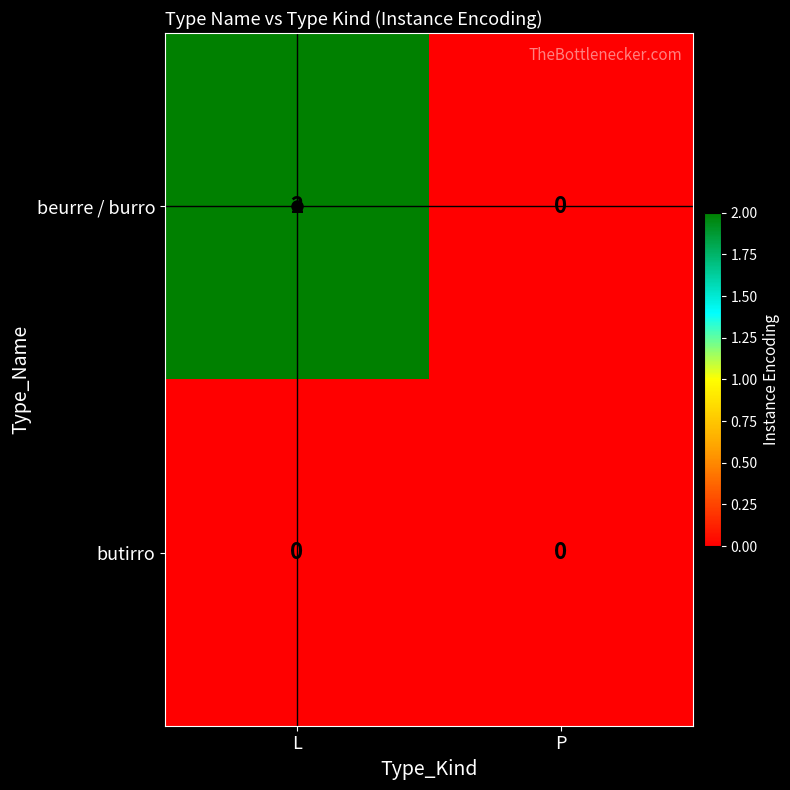

Which series has the largest range (max minus min)?

beurre / burro